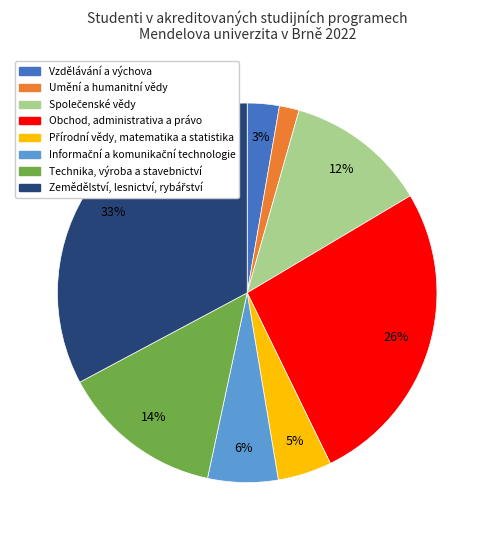

Which slice is the smallest?

Umění a humanitní vědy